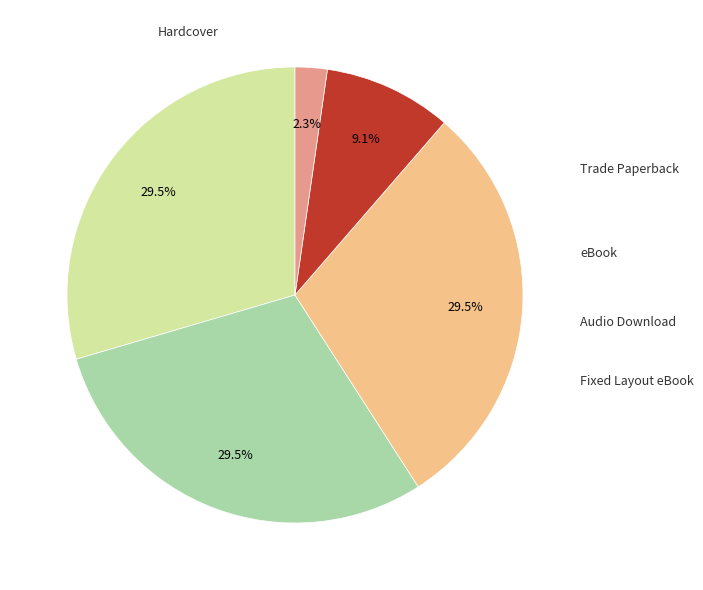

Which has a higher value, Fixed Layout eBook or Audio Download?

Audio Download